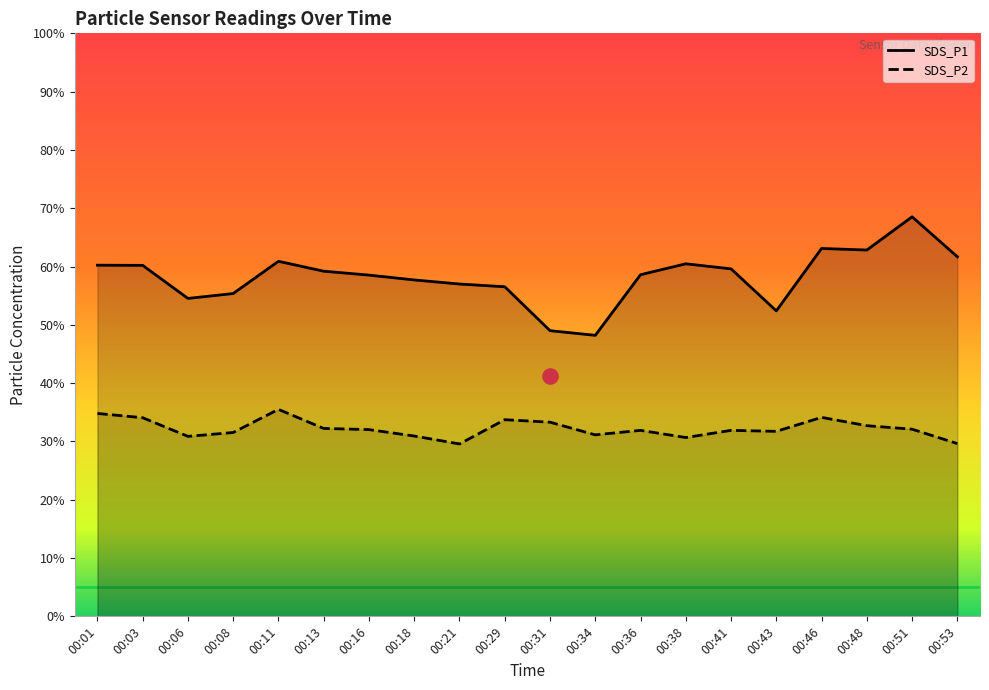

At how many categories does at least one series exceed 44?

20